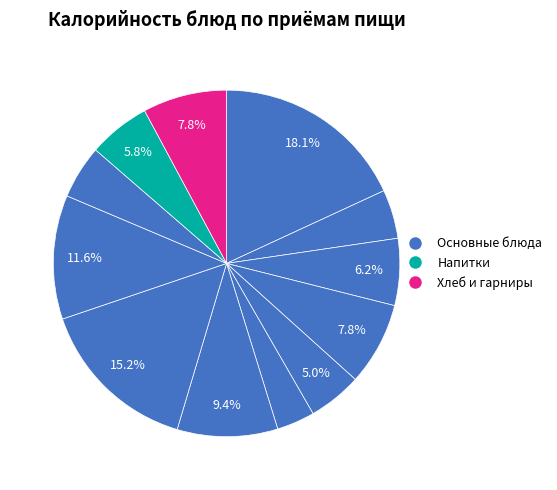

Which slice is the largest?

Каша кукурузная молочная